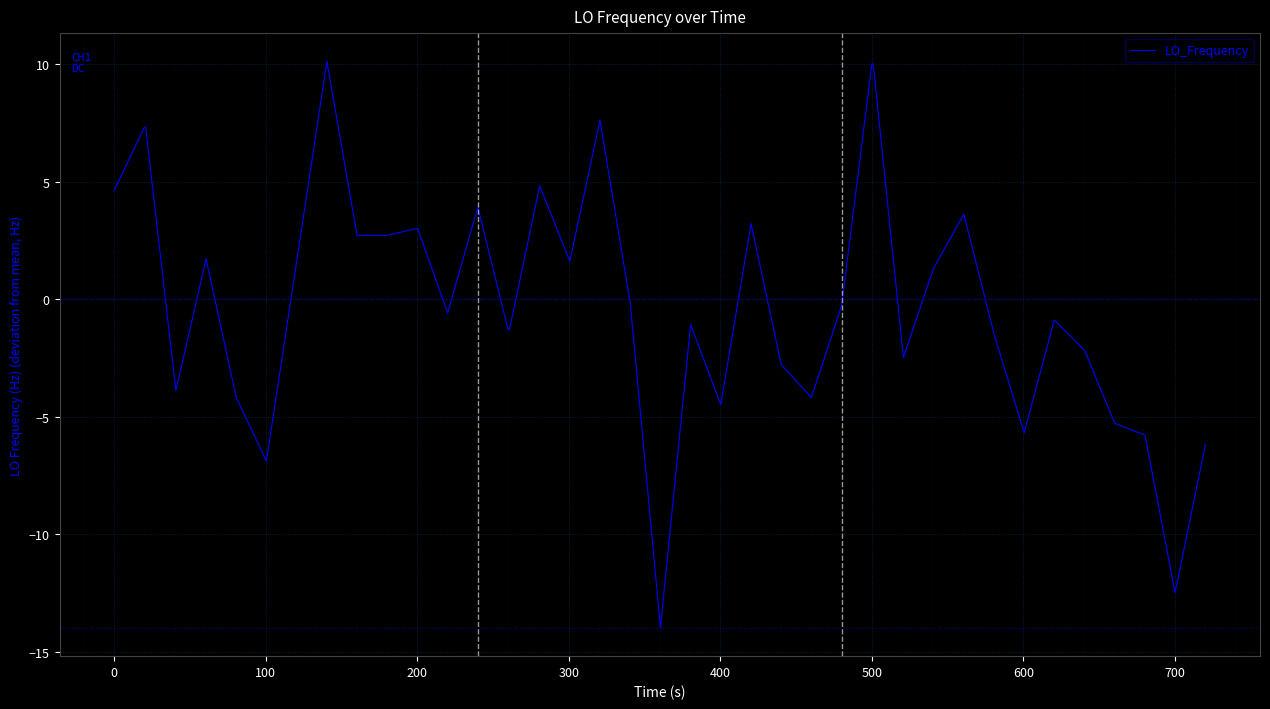

What is the smallest value displayed?

-14.0